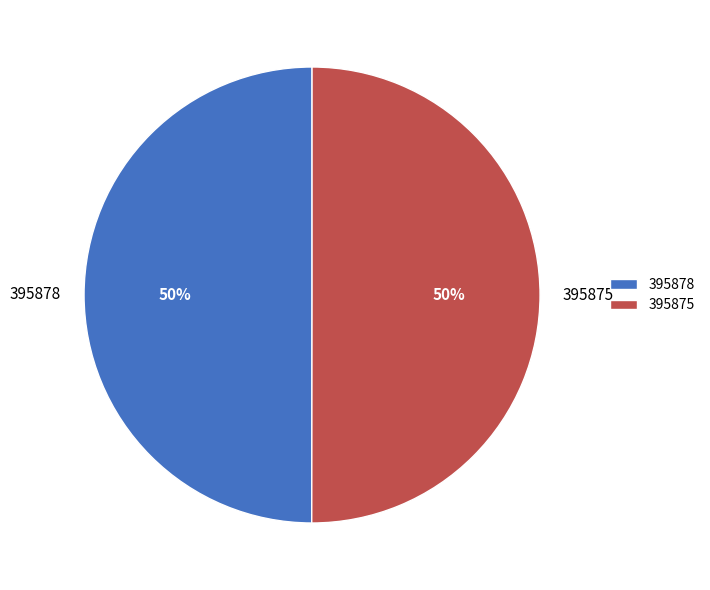

Is it true that 395875 is 50% of the pie?

True